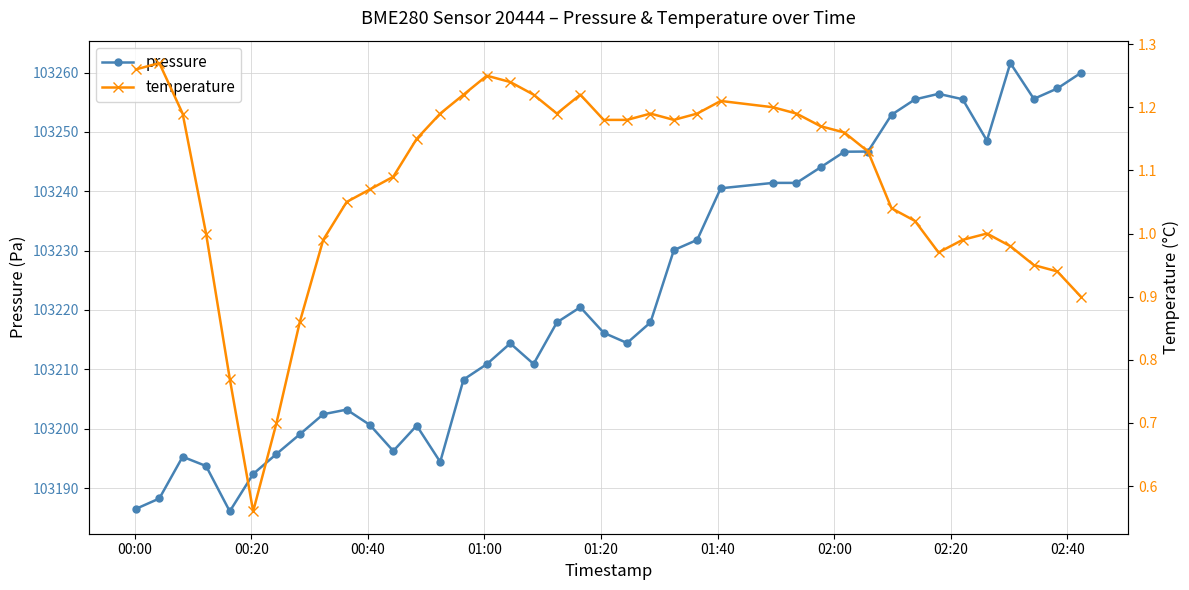

True or false: pressure has more than 0 points higher than both neighbors.

True